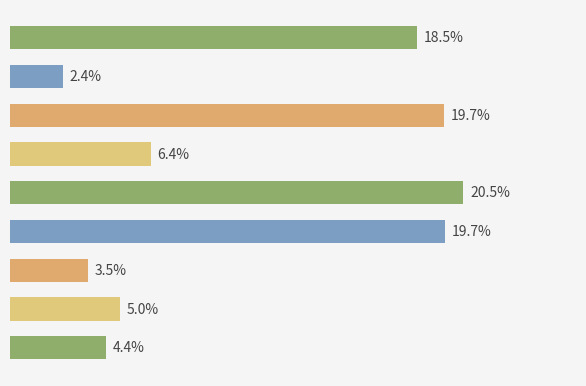

Does the chart contain any negative values?

No